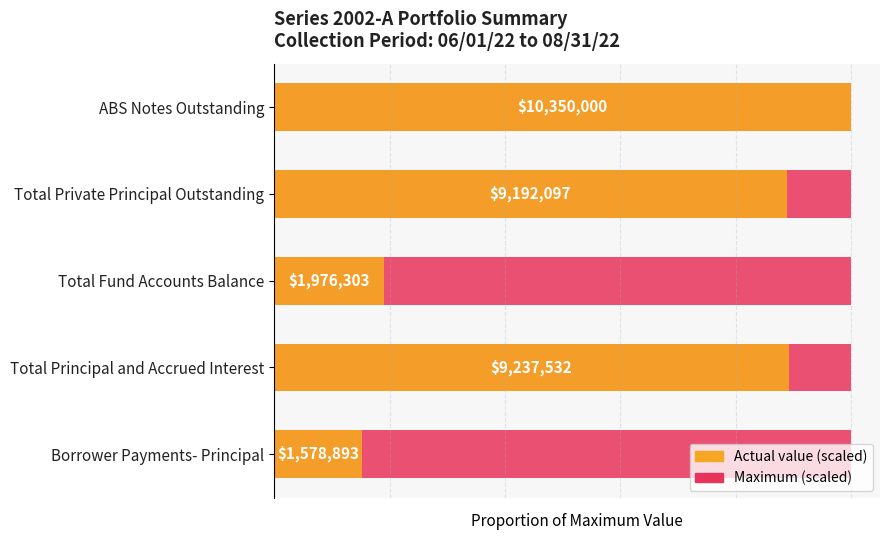

Rank the categories by Actual value (scaled) value from lowest to highest.

Borrower Payments- Principal, Total Fund Accounts Balance, Total Private Principal Outstanding, Total Principal and Accrued Interest, ABS Notes Outstanding